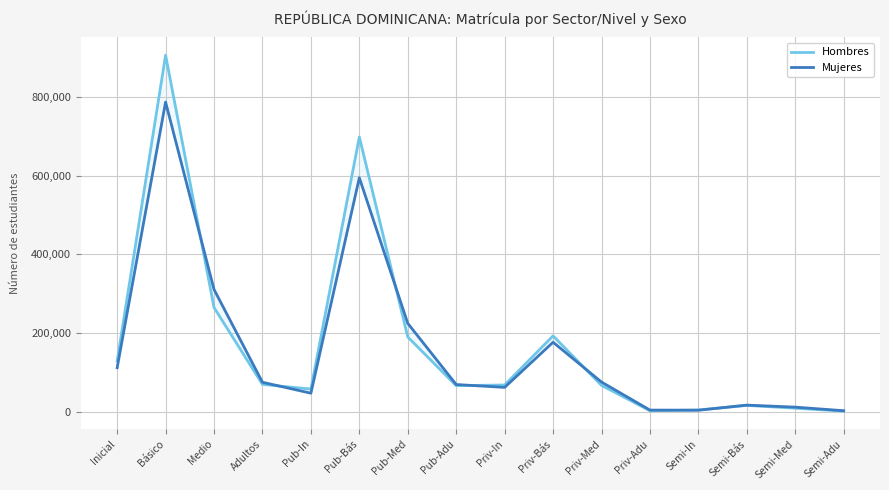

At which category does Hombres reach its first local peak?

Básico